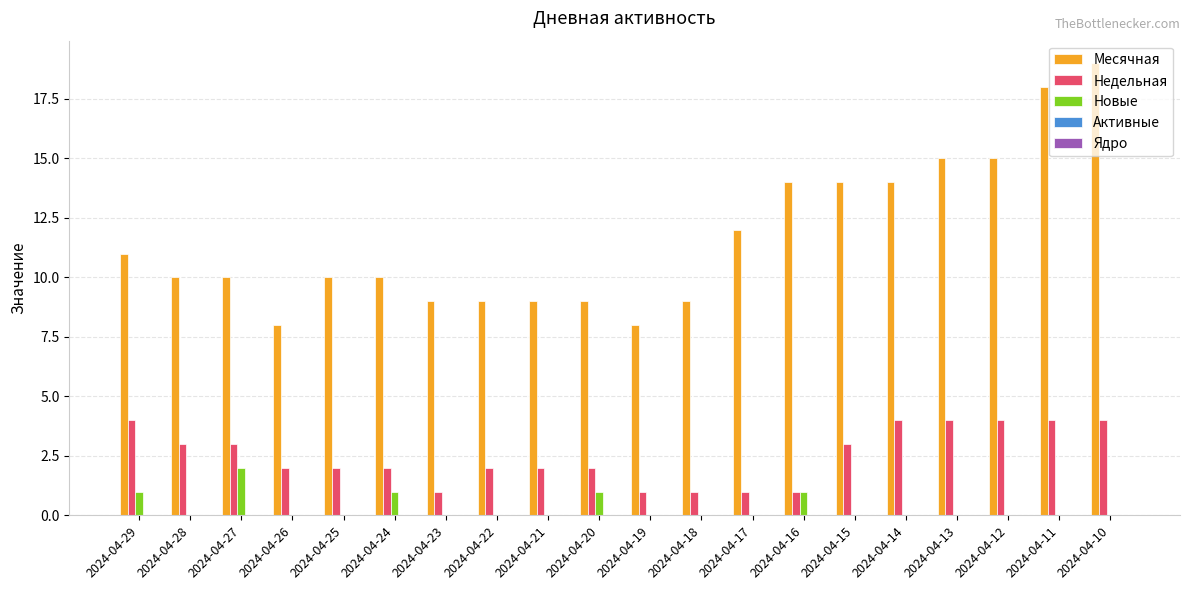

Between 2024-04-27 and 2024-04-10, which series saw the biggest shift?

Месячная